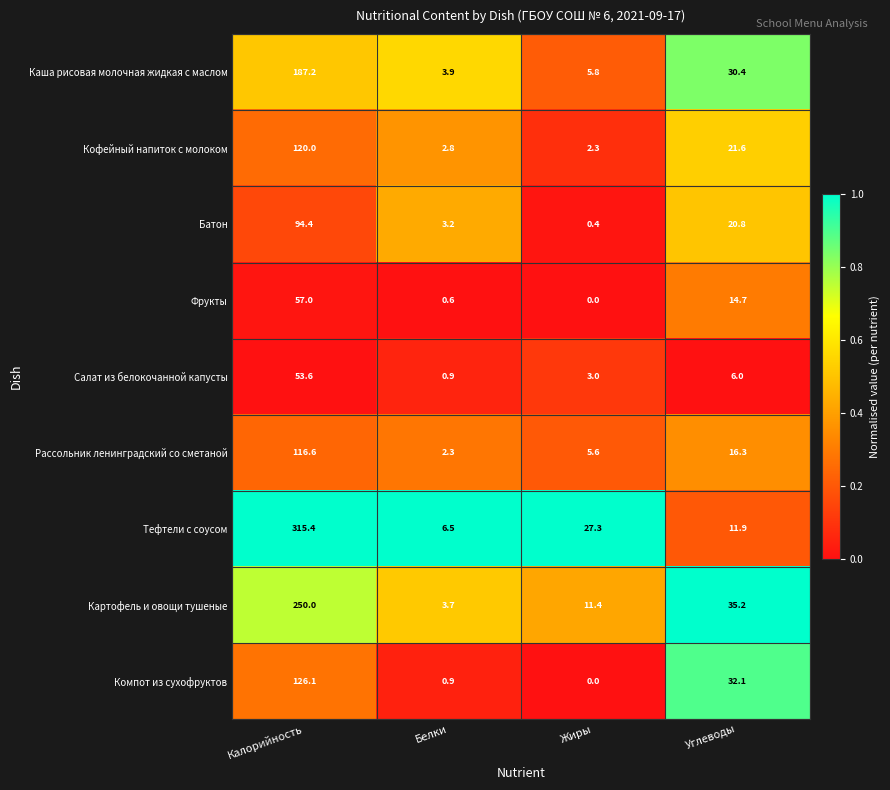

Is the value of Каша рисовая молочная жидкая с маслом at Жиры greater than the value of Фрукты at Белки?

Yes